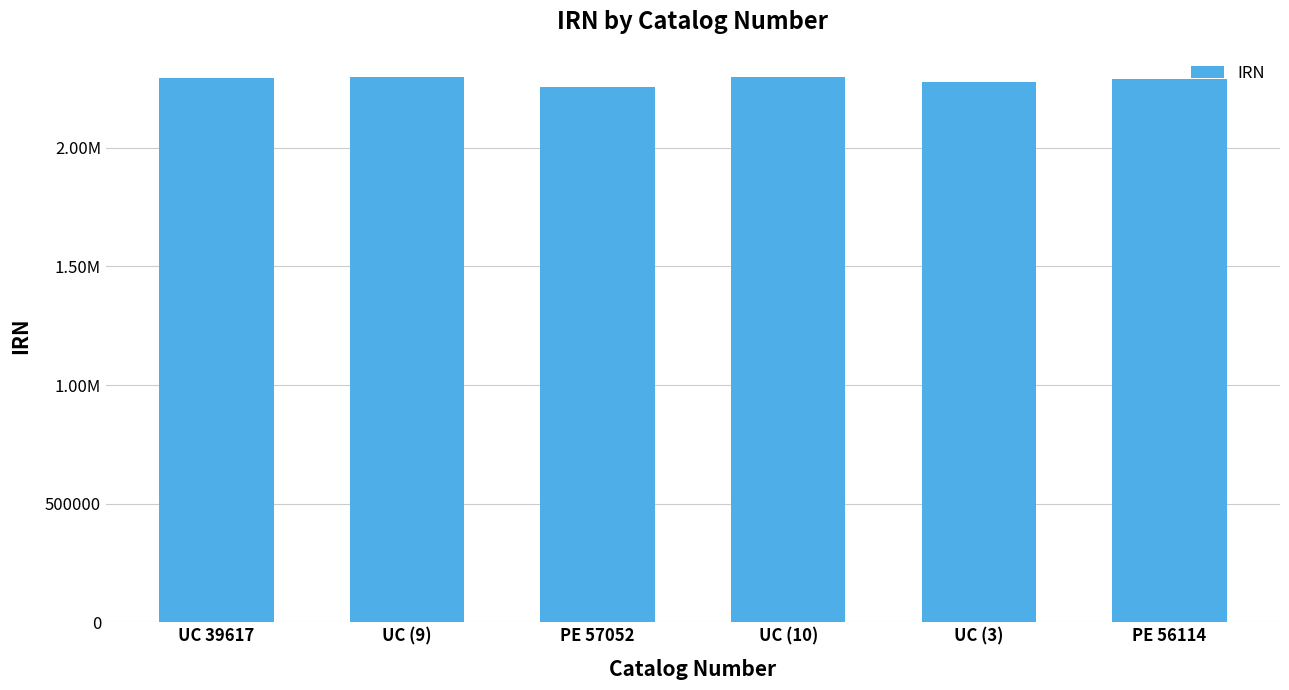

Reading left to right, transcribe all the data shown in this chart.

UC 39617=2296562	UC (9)=2298340	PE 57052=2255288	UC (10)=2298342	UC (3)=2277749	PE 56114=2289606